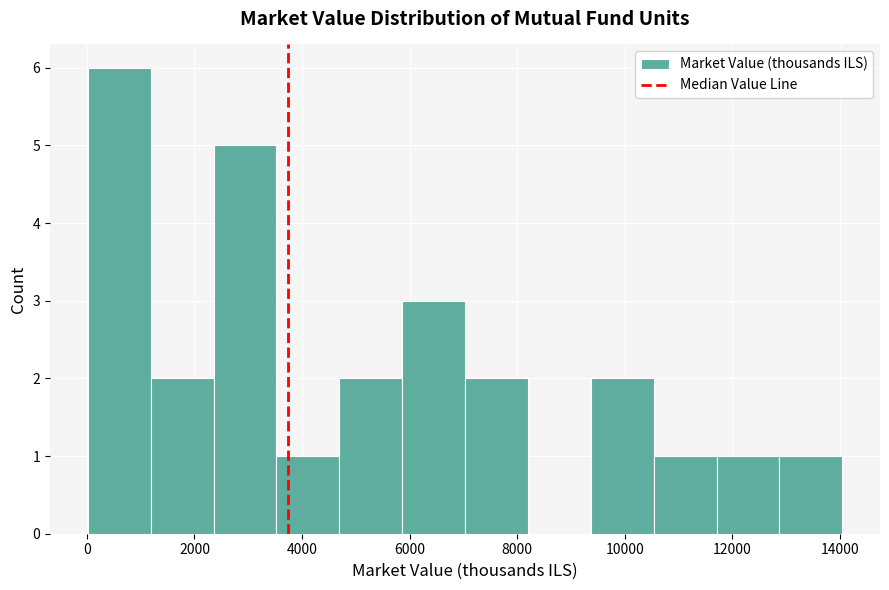

Which range on the x-axis has the tallest bar?

0 to 1200